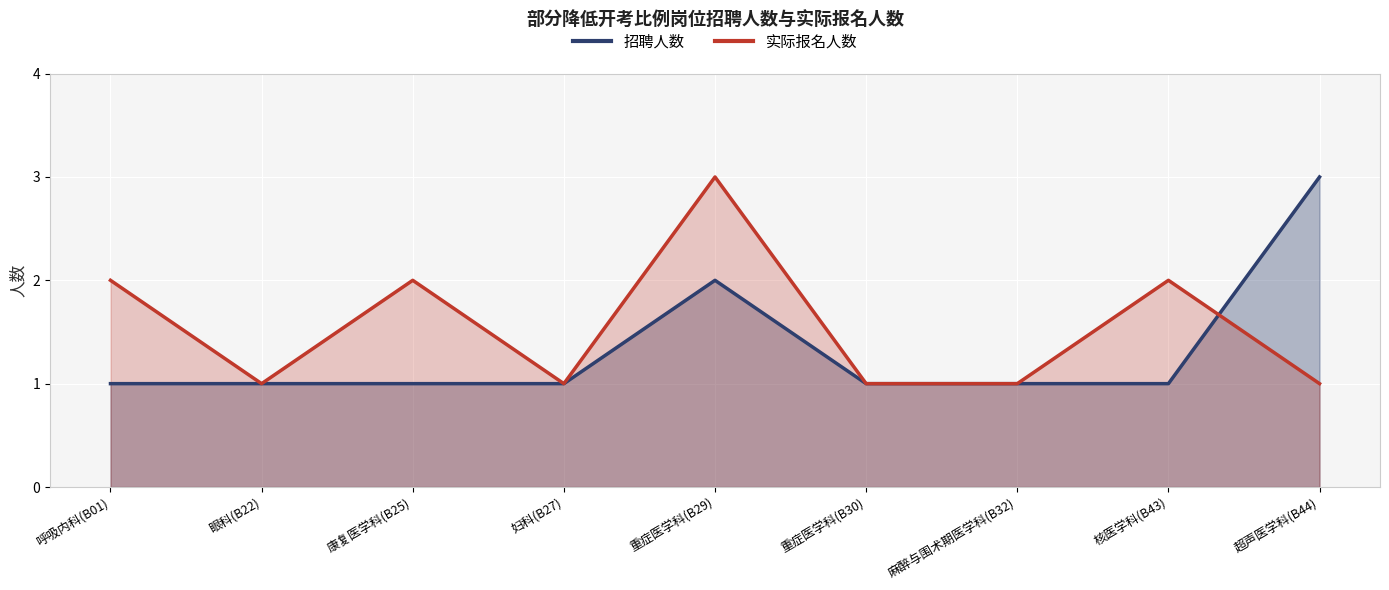

True or false: 实际报名人数 and 招聘人数 intersect in this chart.

True